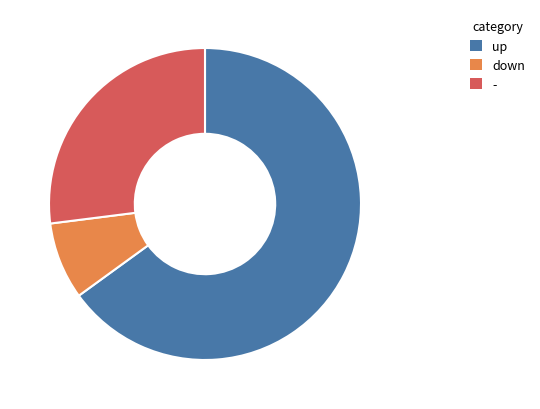

Rank the categories by value from lowest to highest.

down, -, up